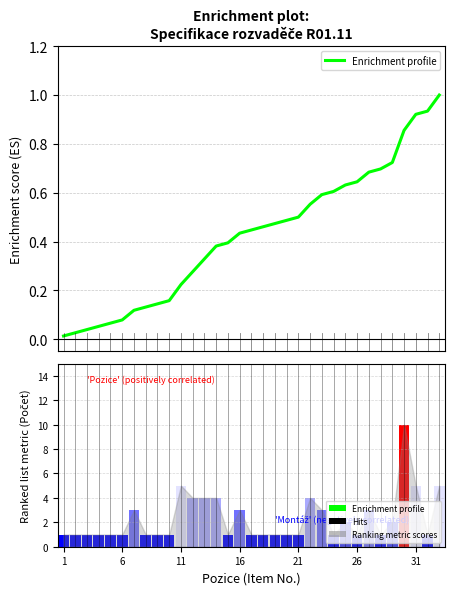

List the series in order of their peak value, highest first.

Počet, Enrichment profile